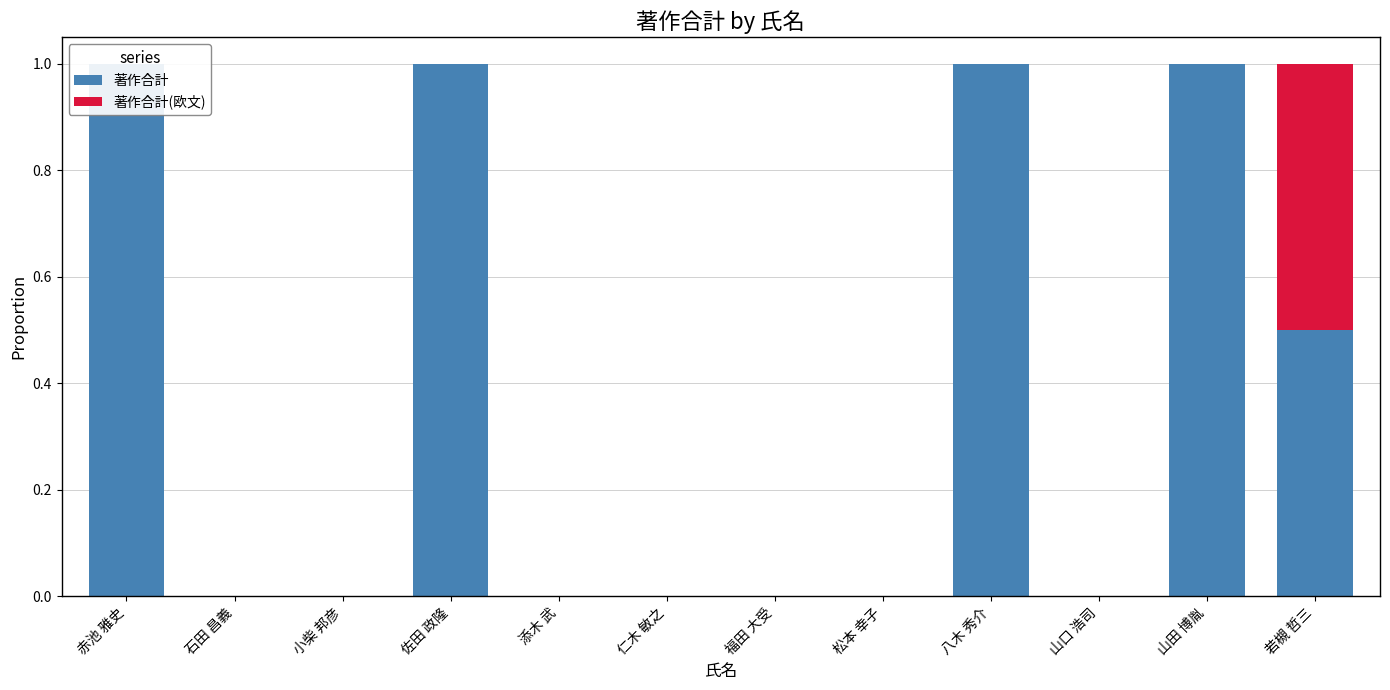

List the series in order of their overall mean, highest first.

著作合計, 著作合計(欧文)